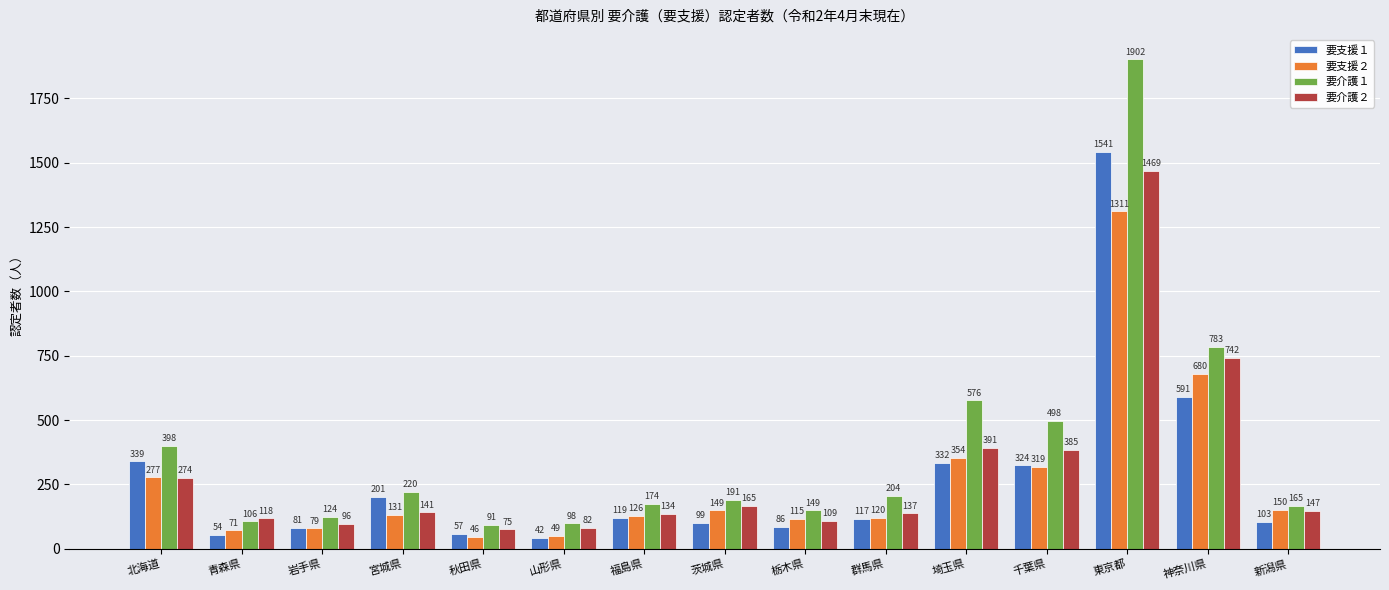

The value of 要介護１ at 新潟県 is 165. True or false?

True